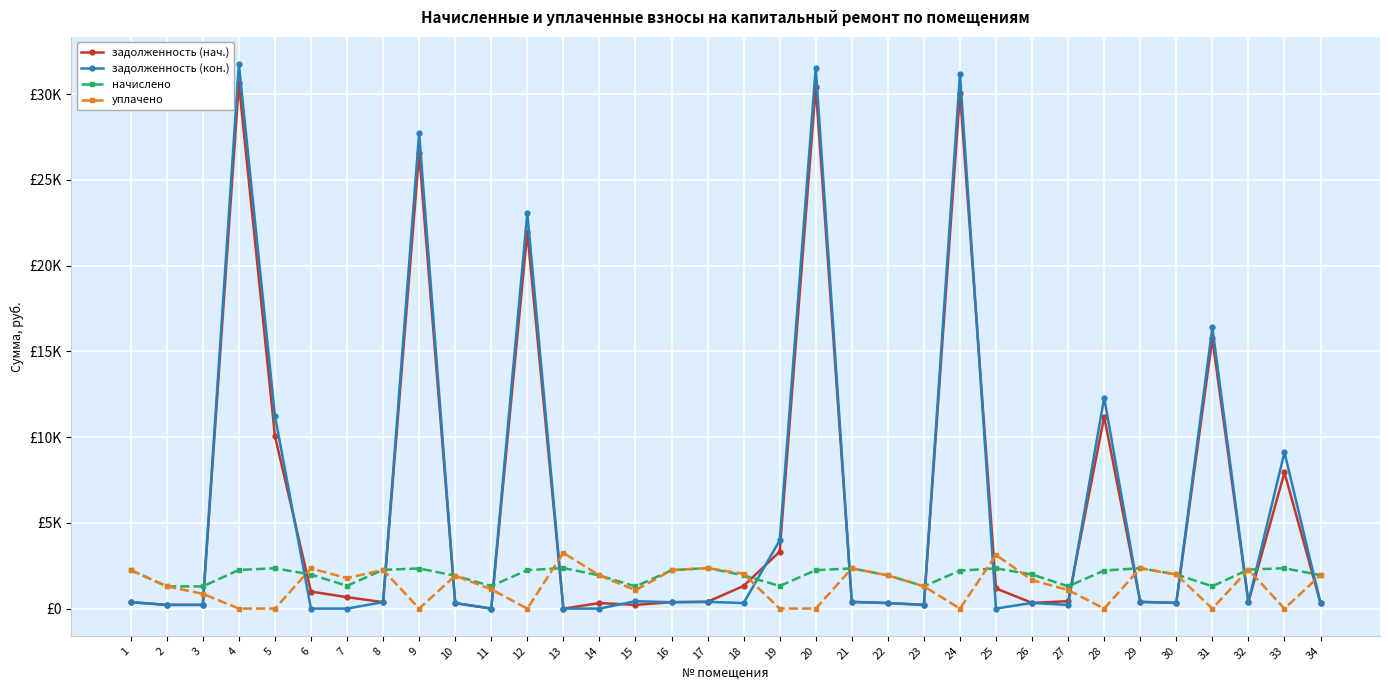

Where is начислено nearest to the value 1826?

10